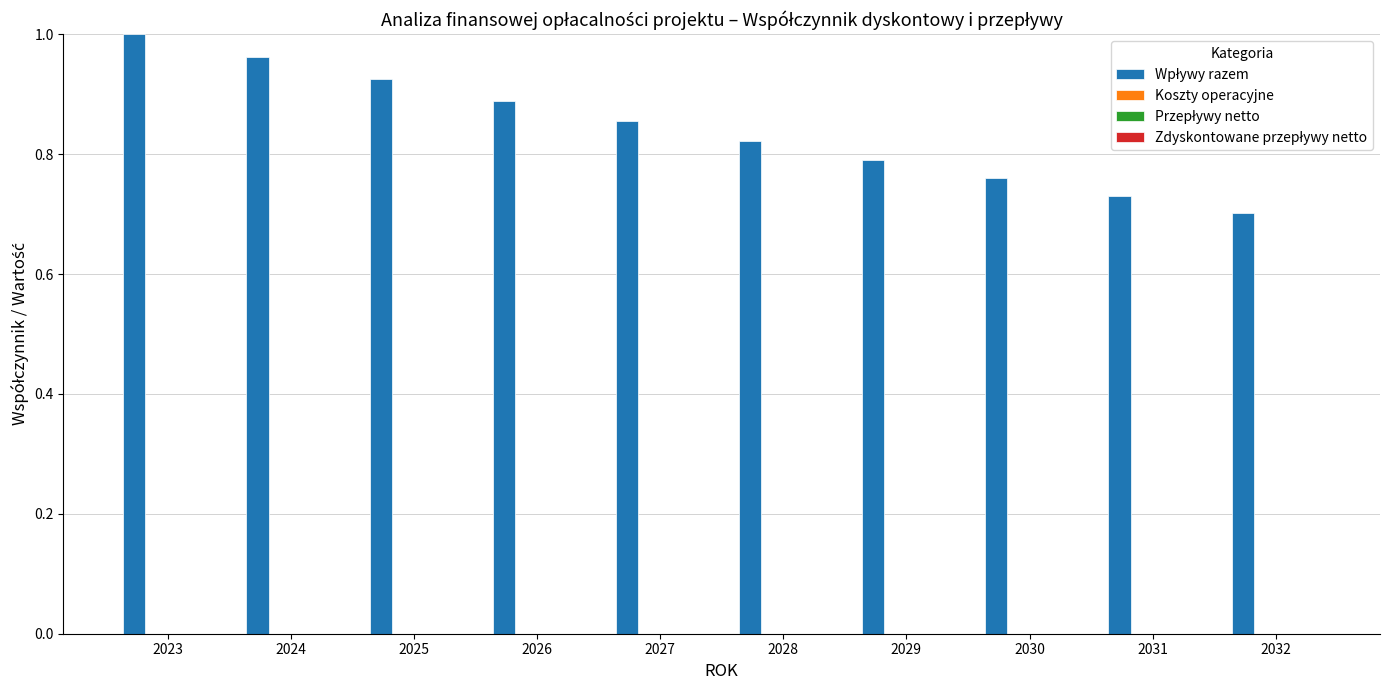

What is the sum of all values?

8.4